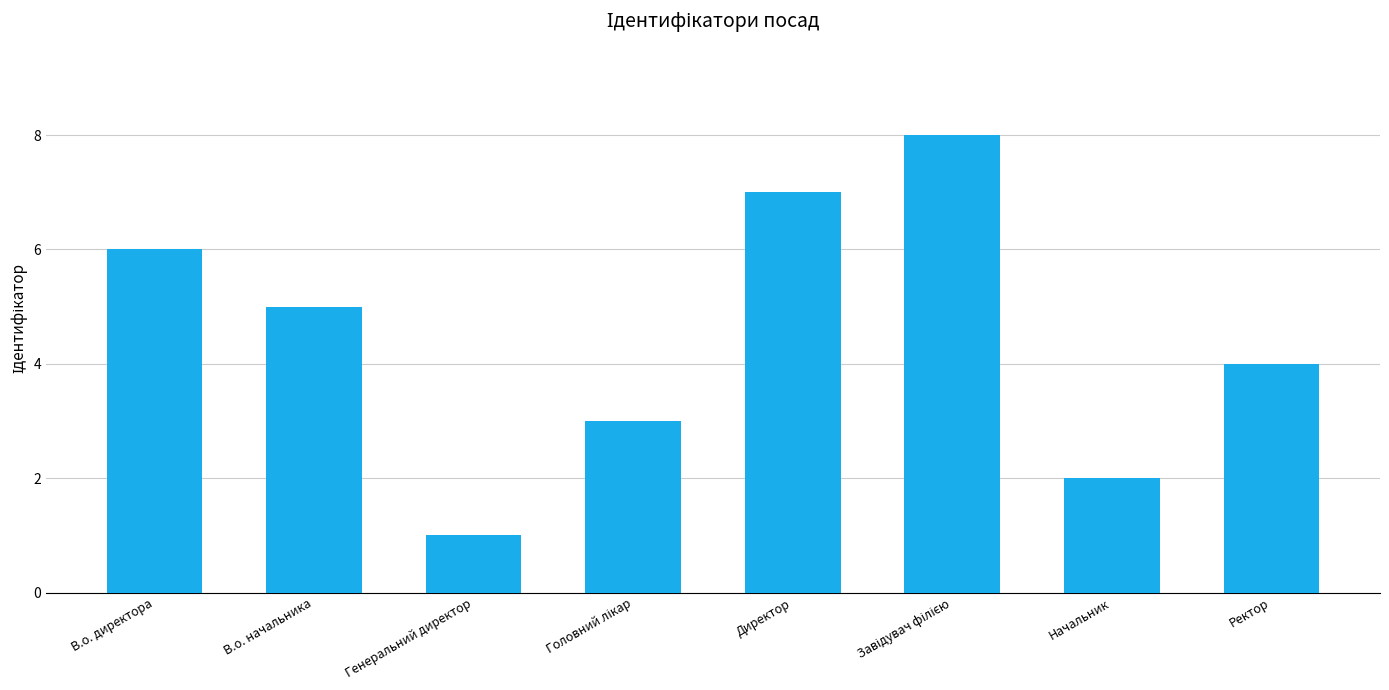

Read the value at В.о. директора.

6